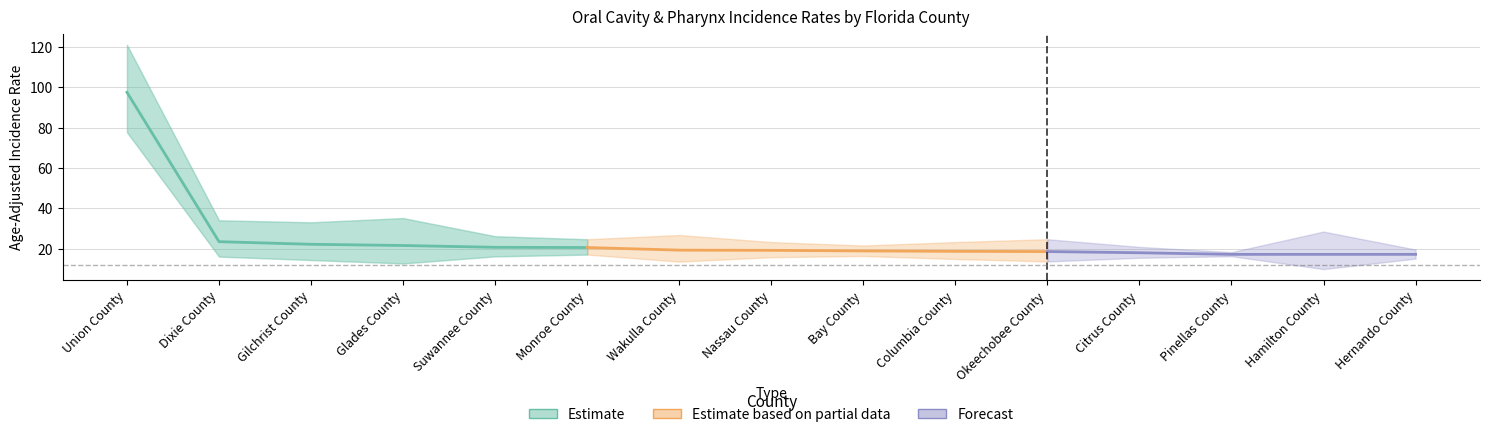

At how many categories does at least one series exceed 90?

1